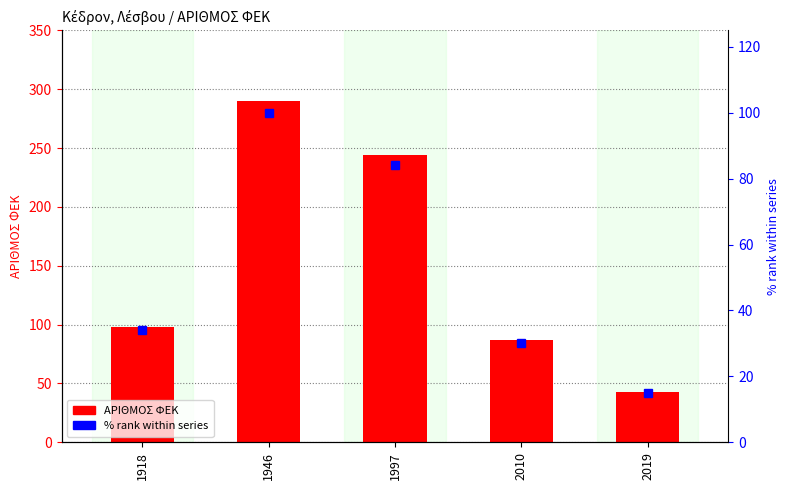

What is the lowest value of the % rank within series series?

15